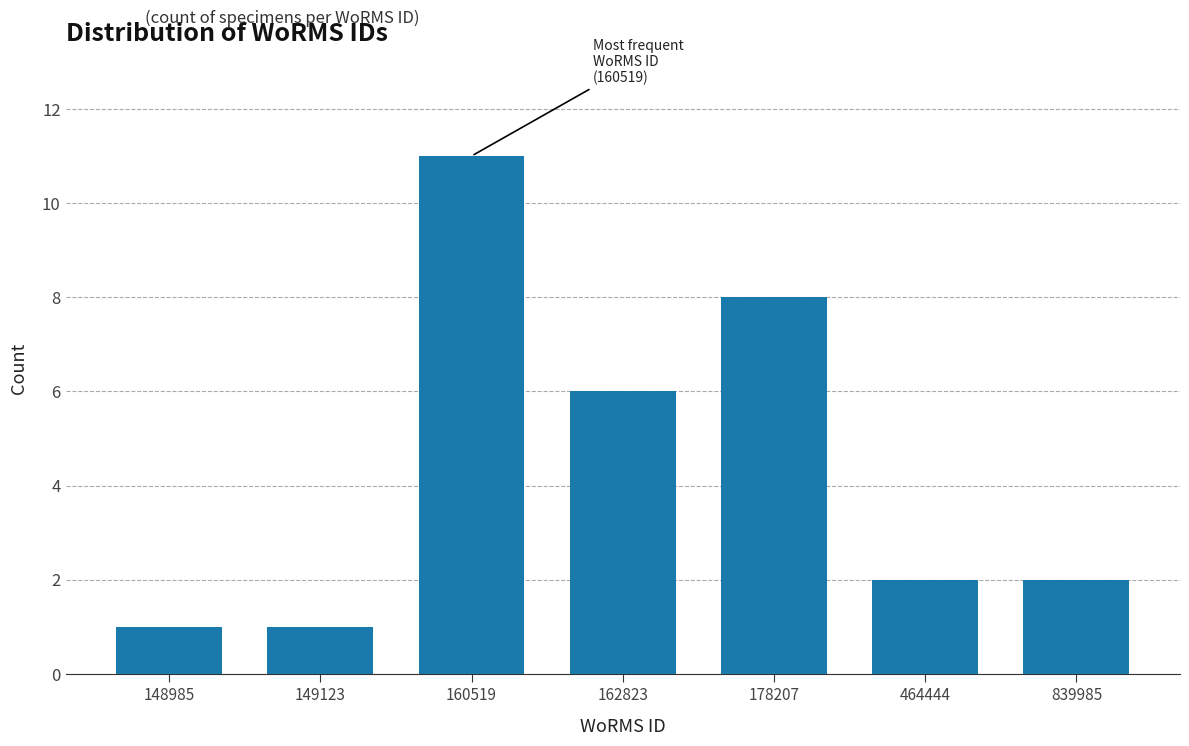

Reading left to right, transcribe all the data shown in this chart.

148985=1	149123=1	160519=11	162823=6	178207=8	464444=2	839985=2